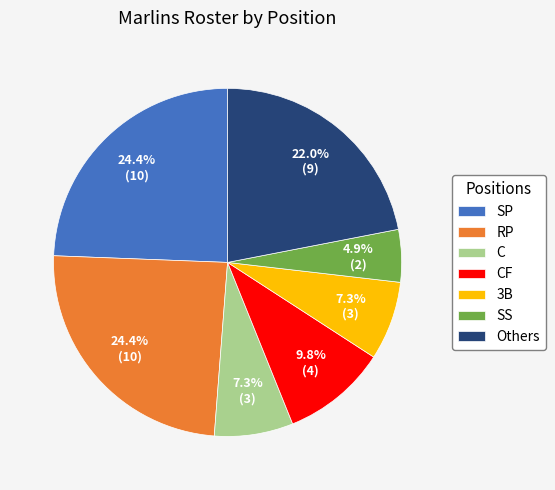

Is the sum of 3B and C greater than half?

No